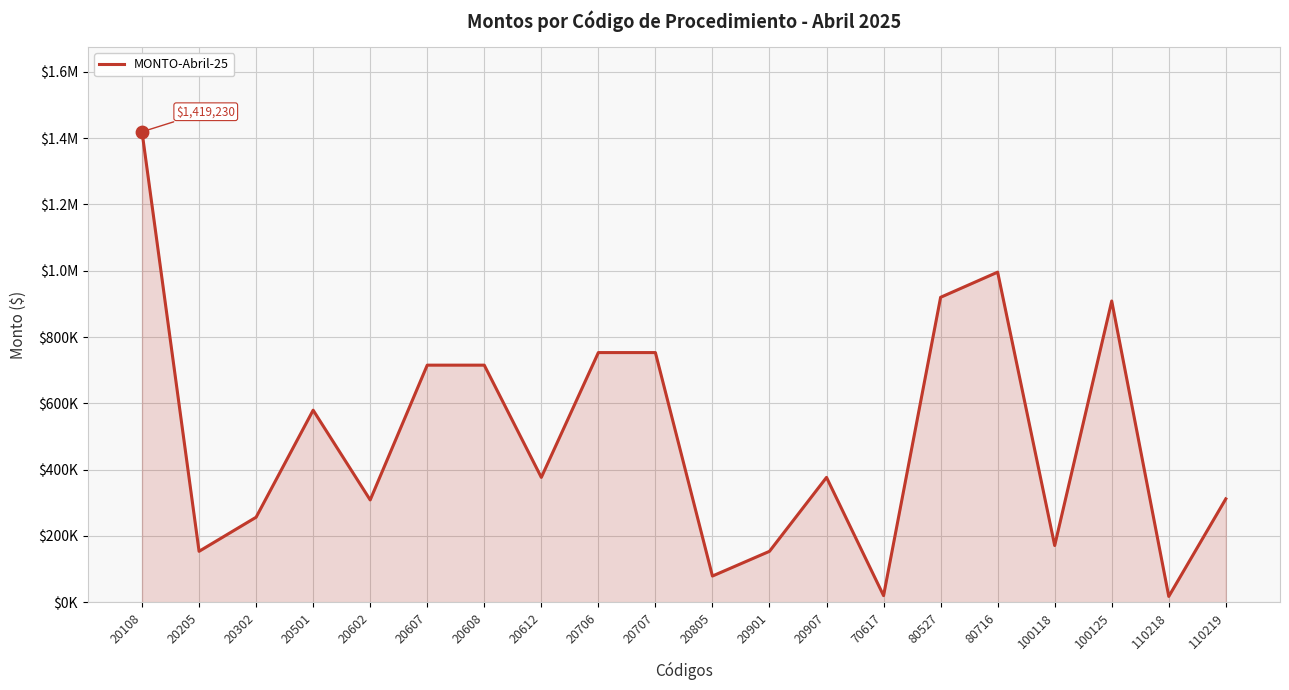

What is the ratio of the value at 100118 to the value at 110219?

0.5